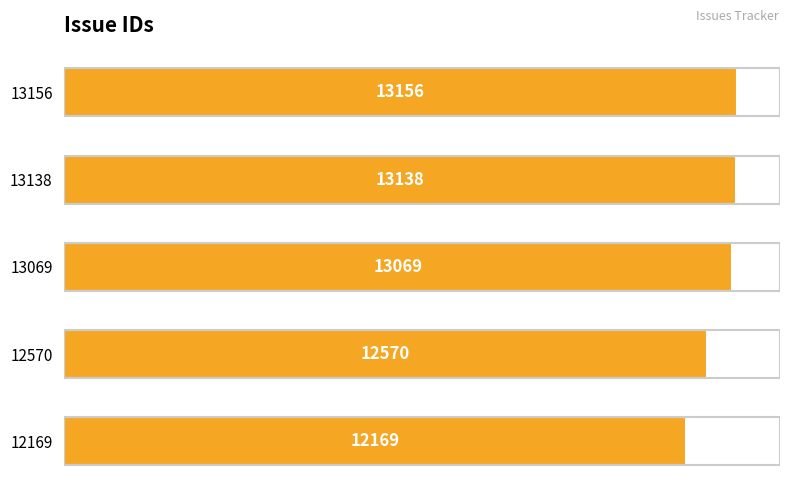

At which label is the value closest to 12662?

12570